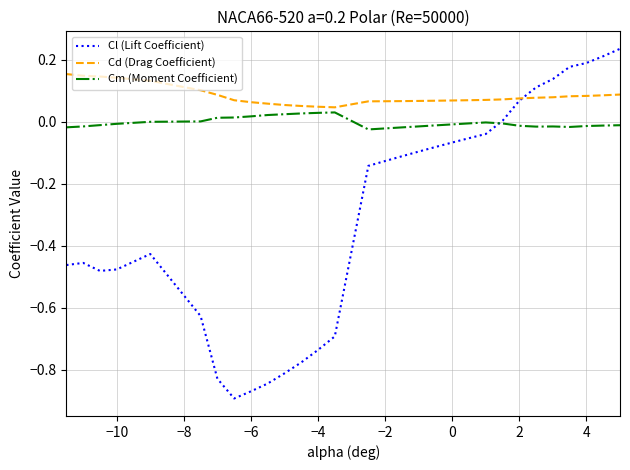

At how many categories does at least one series exceed 0?

30